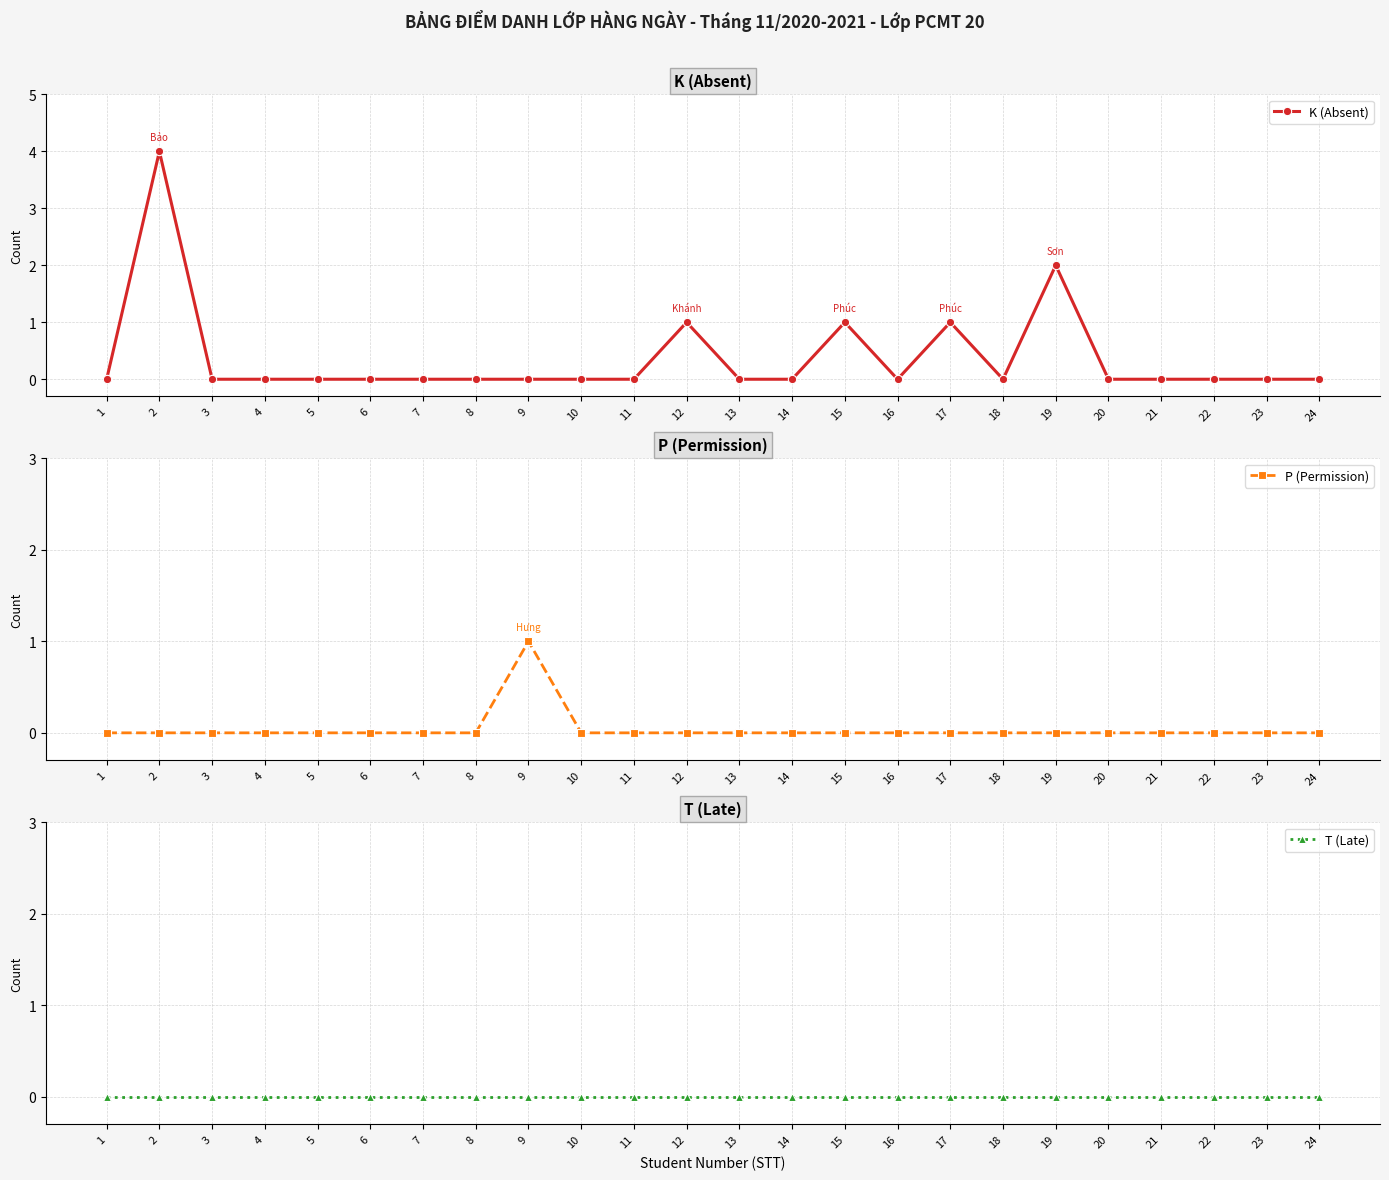

True or false: K (Absent) and P (Permission) intersect in this chart.

False